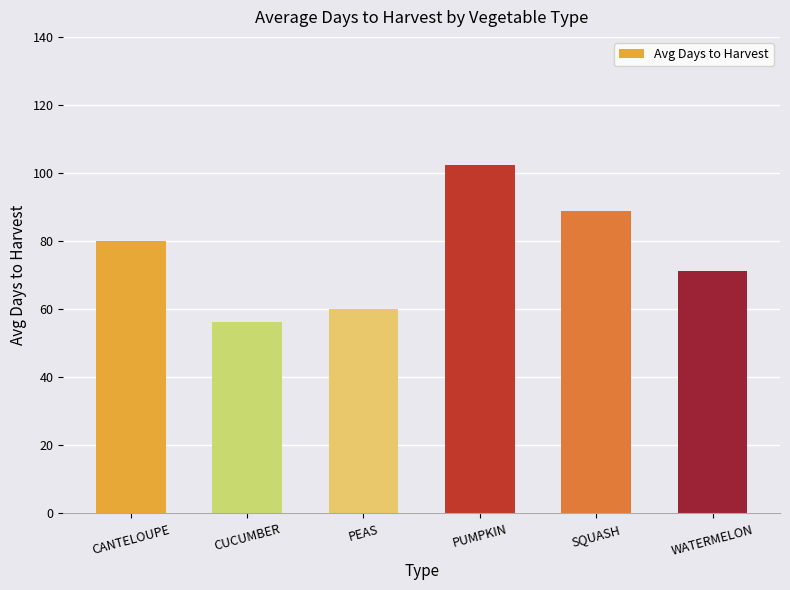

Between CANTELOUPE and CUCUMBER, which is larger?

CANTELOUPE